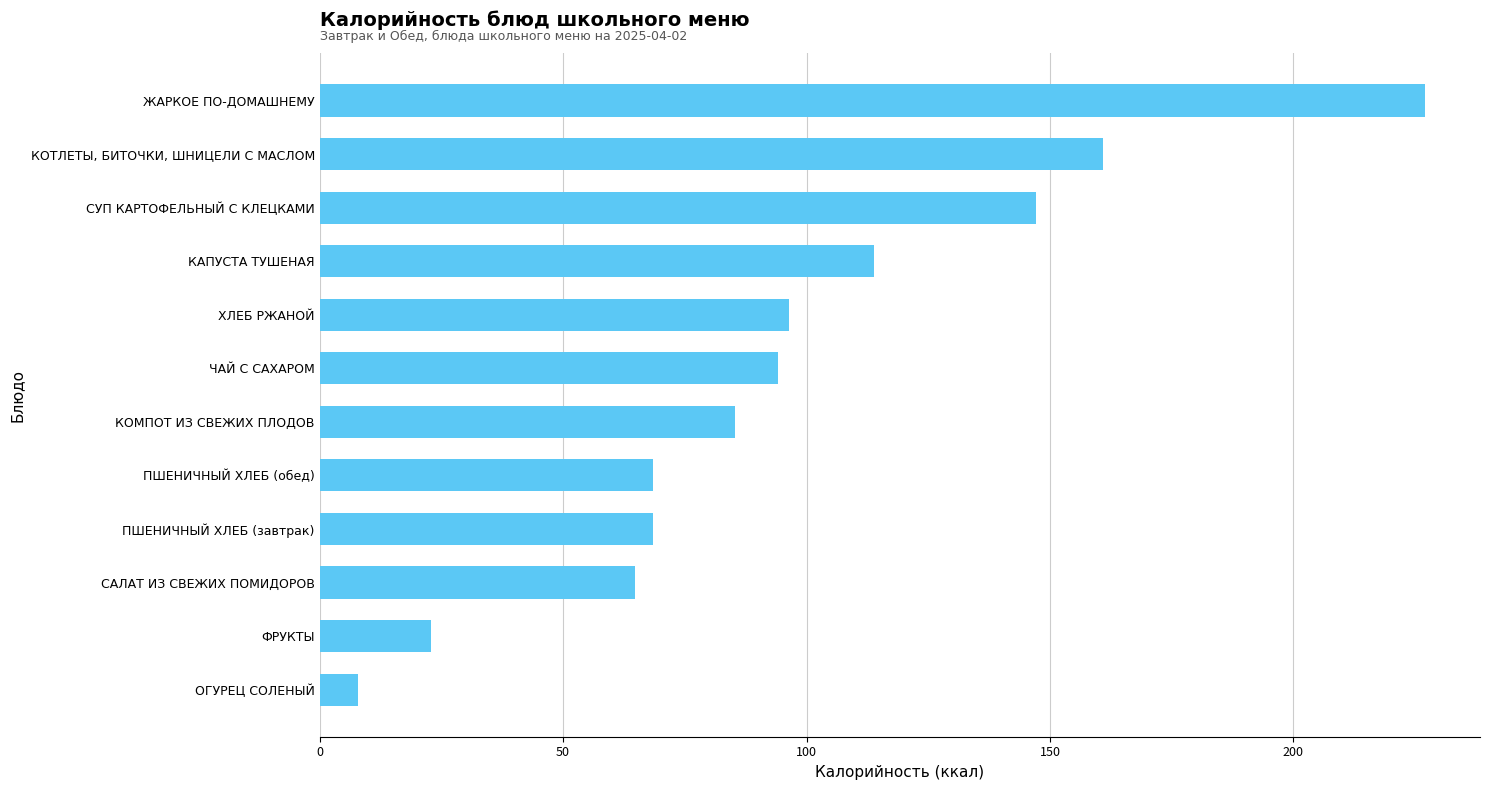

What is the change in value from ПШЕНИЧНЫЙ ХЛЕБ (обед) to КОМПОТ ИЗ СВЕЖИХ ПЛОДОВ?

+16.9